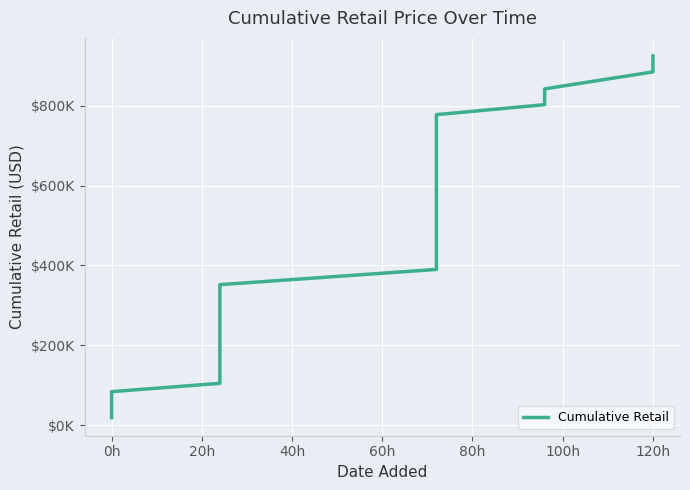

Does the chart display data point markers on the line(s)?

No